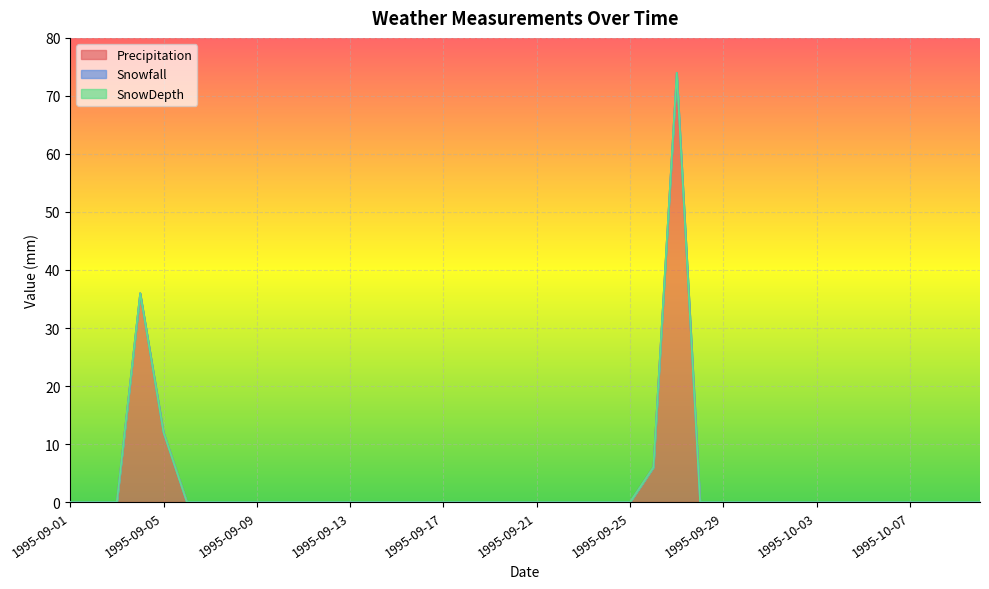

How many data points does each series have?

40